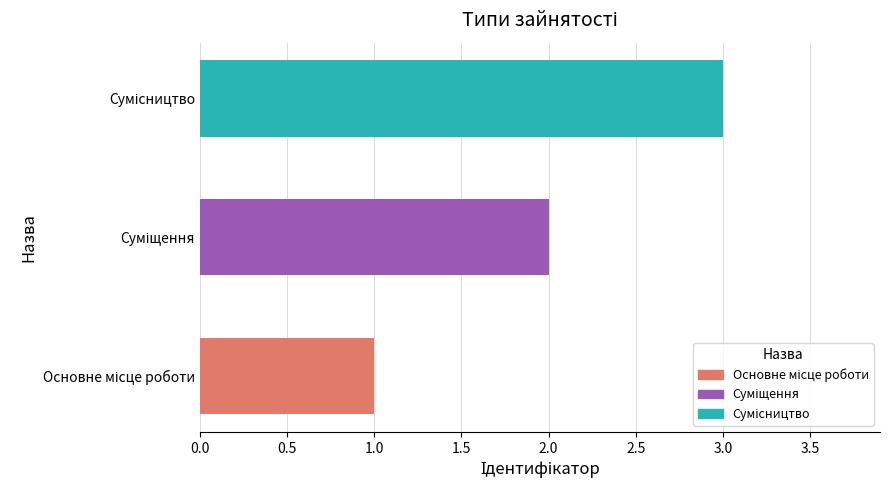

What is the maximum value shown in the chart?

3